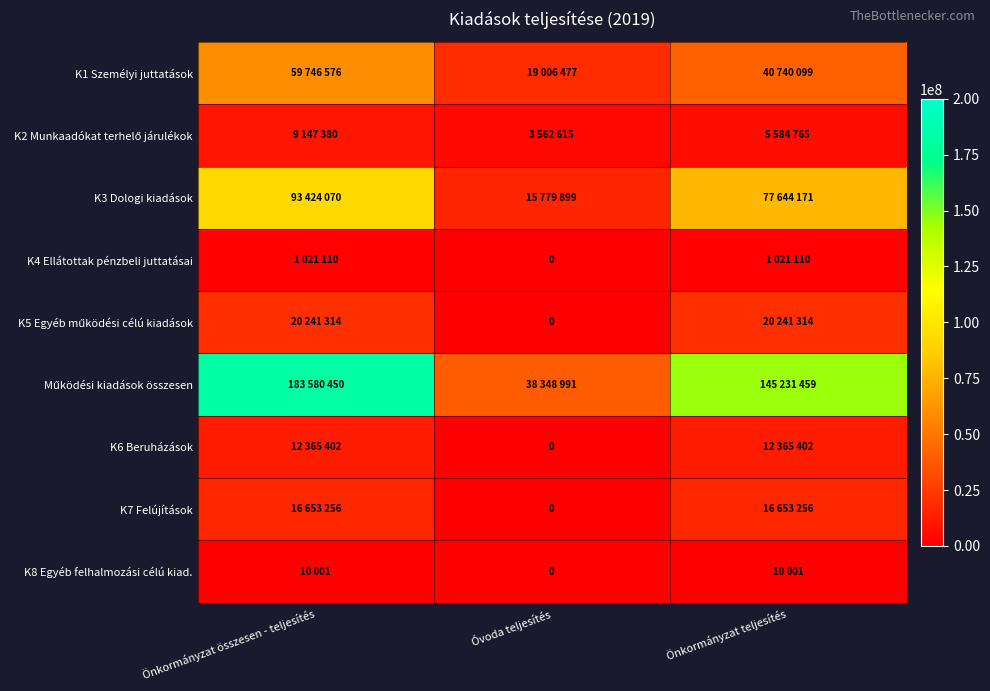

What is the total value across all series at Önkormányzat összesen - teljesítés?

396189559